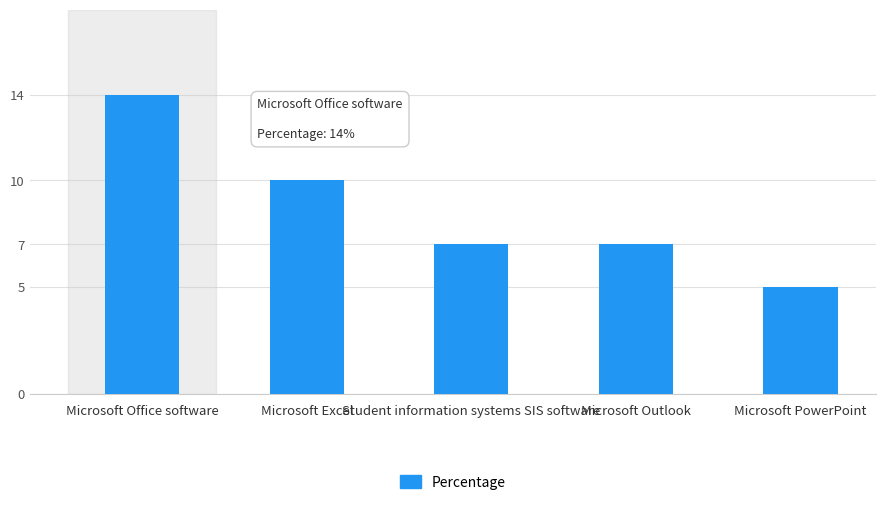

How many series are shown in this chart?

1